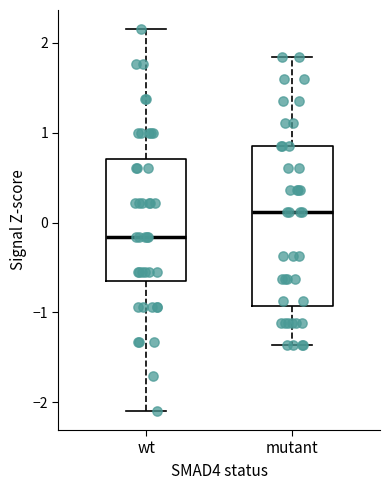

Which box has the lowest median line?

wt